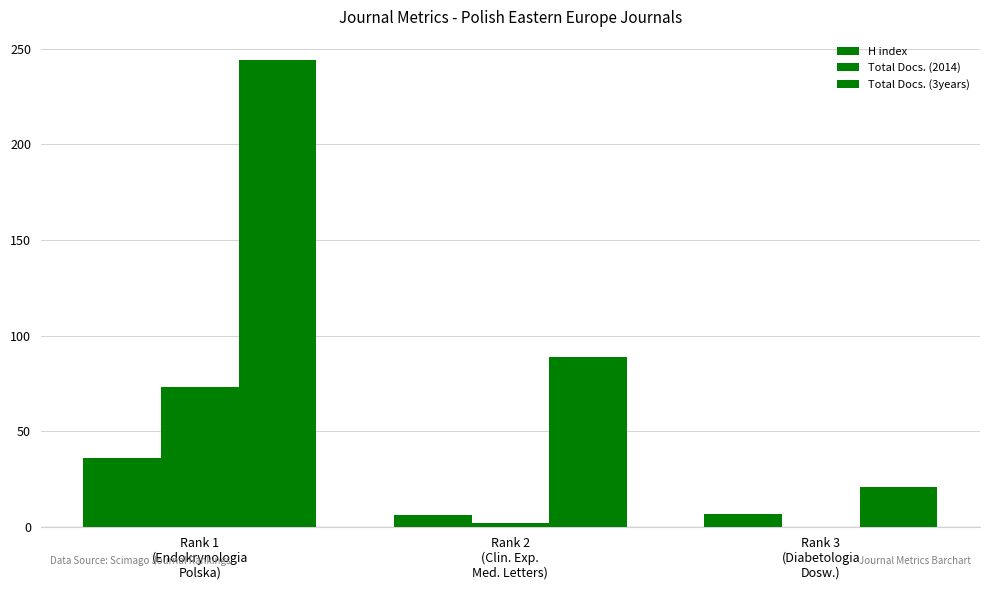

What is the value of the Total Docs. (2014) bar at the 2nd from the left?

2